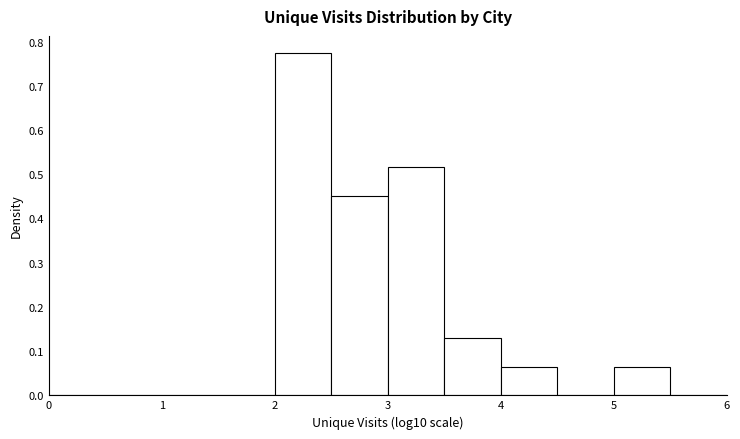

Which range on the x-axis has the tallest bar?

2.0 to 2.5